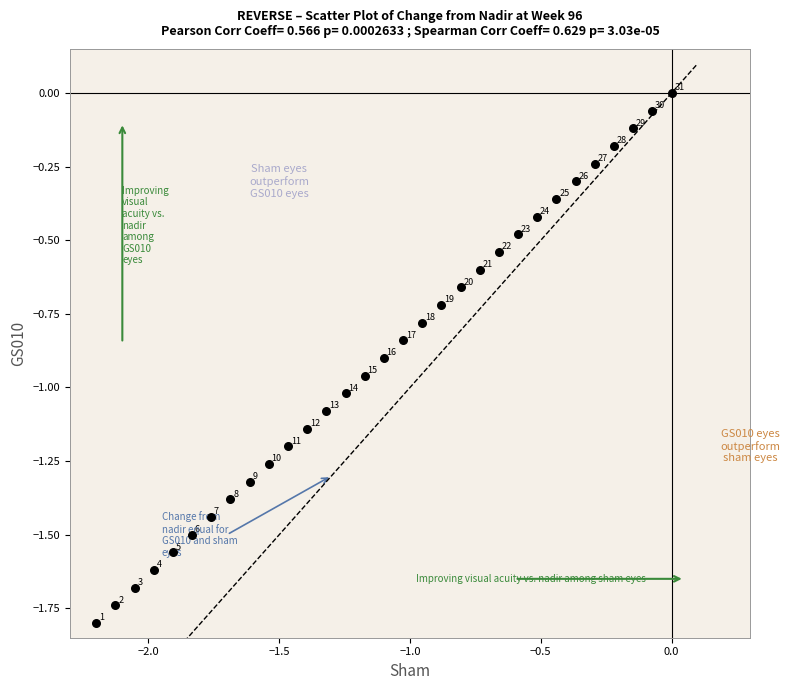

What is the range of X values (max minus min)?

2.2